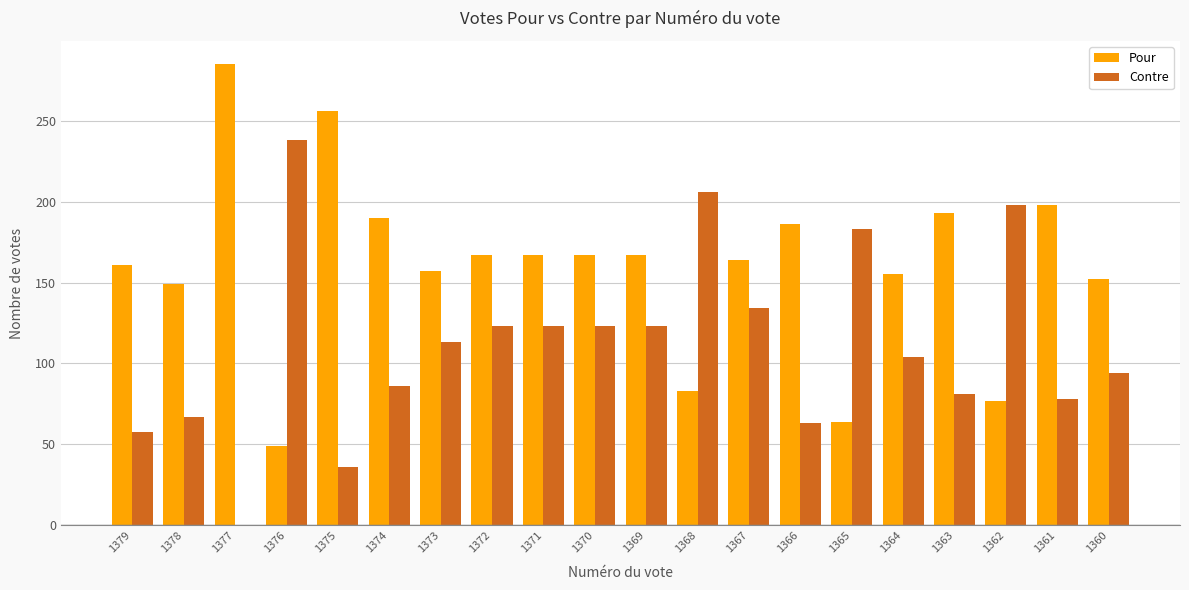

What are all the series names shown in the legend?

Pour, Contre